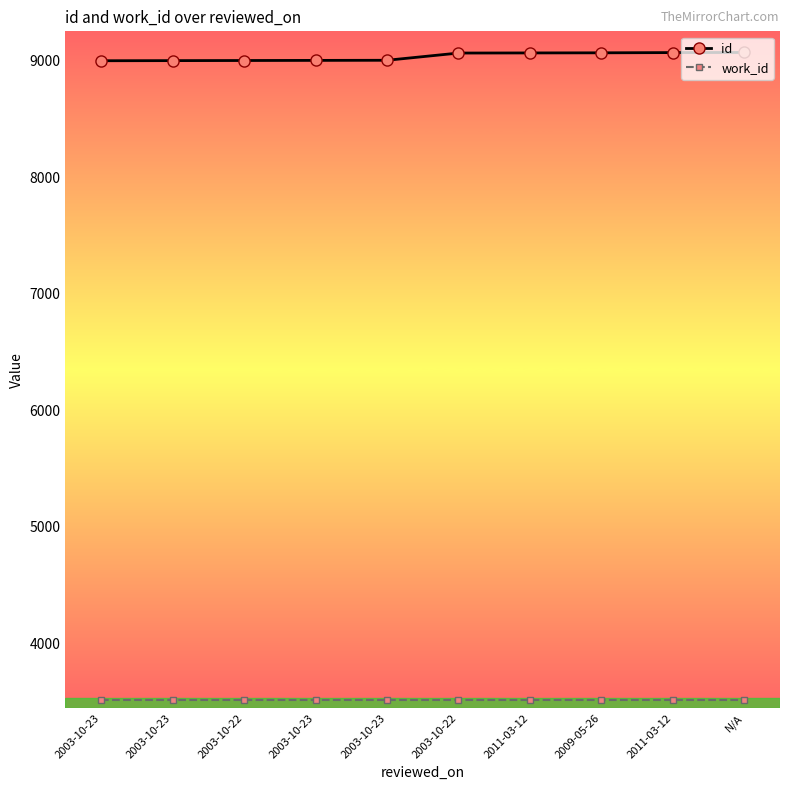

At which label does id reach its minimum?

2003-10-23